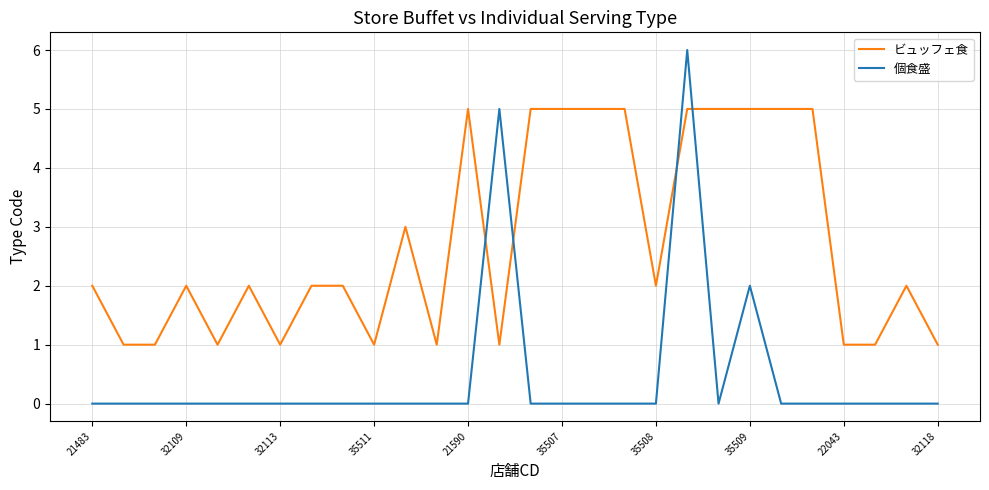

What are all the series names shown in the legend?

ビュッフェ食, 個食盛